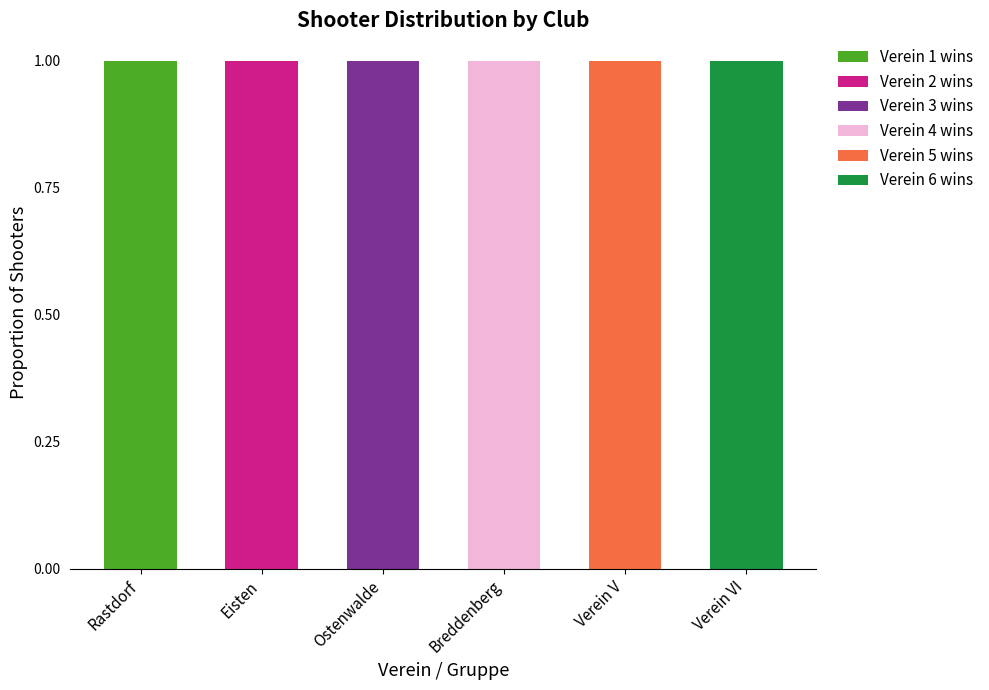

Is it true that Verein 4 wins equals 0 at Verein V?

True